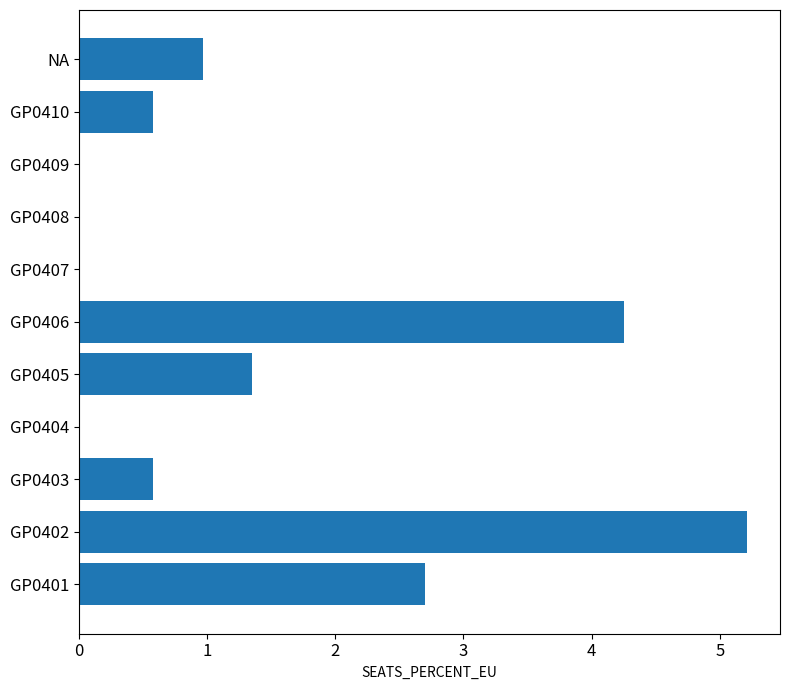

Count the number of categories in the chart.

11